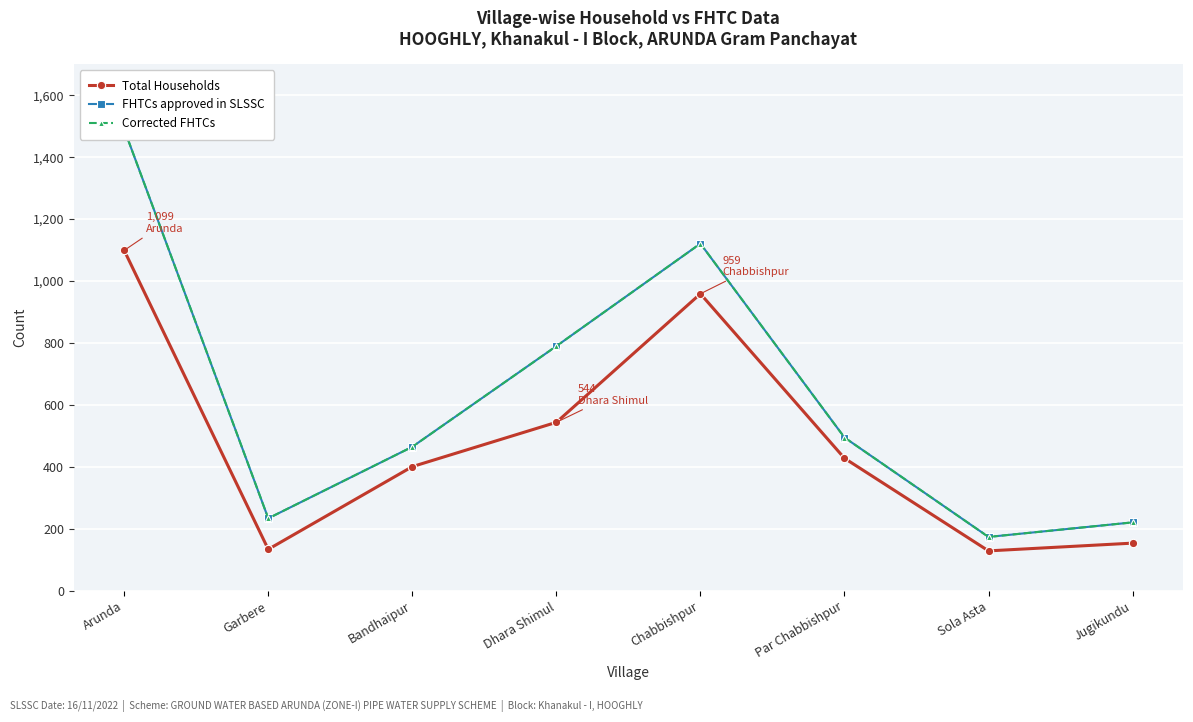

What is the highest value of the FHTCs approved in SLSSC series?

1490